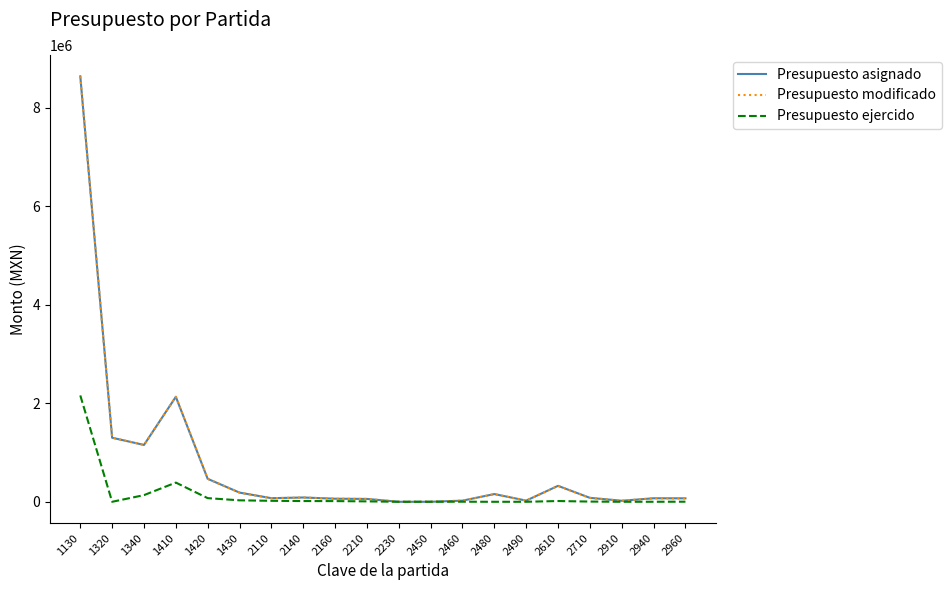

Which series has the widest spread of values?

Presupuesto asignado